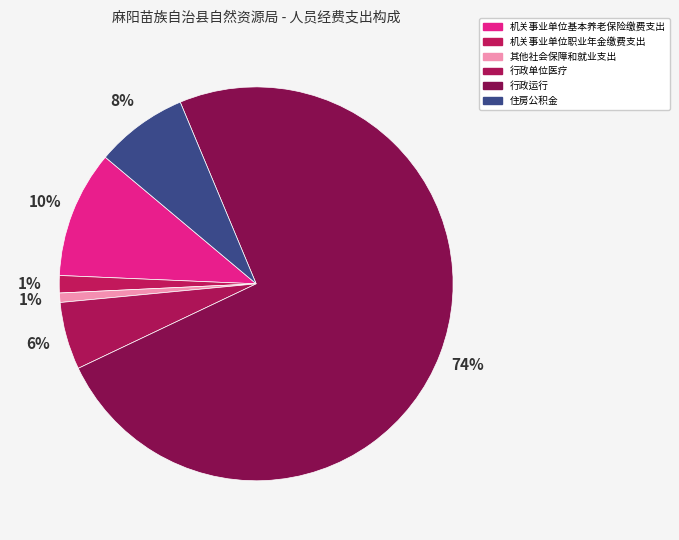

Count the number of slices in the pie.

6